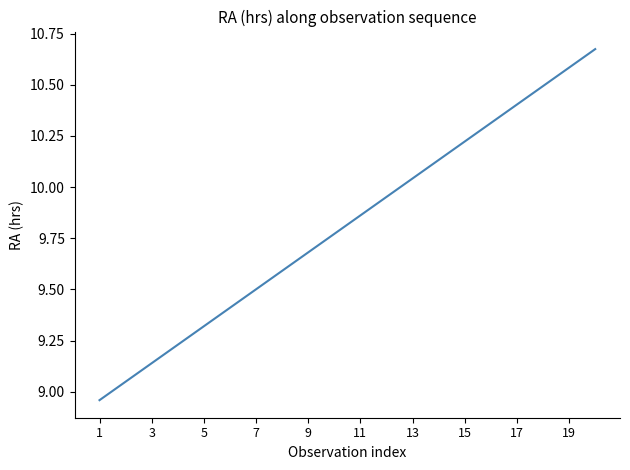

What is the difference between the maximum and minimum values?

1.7